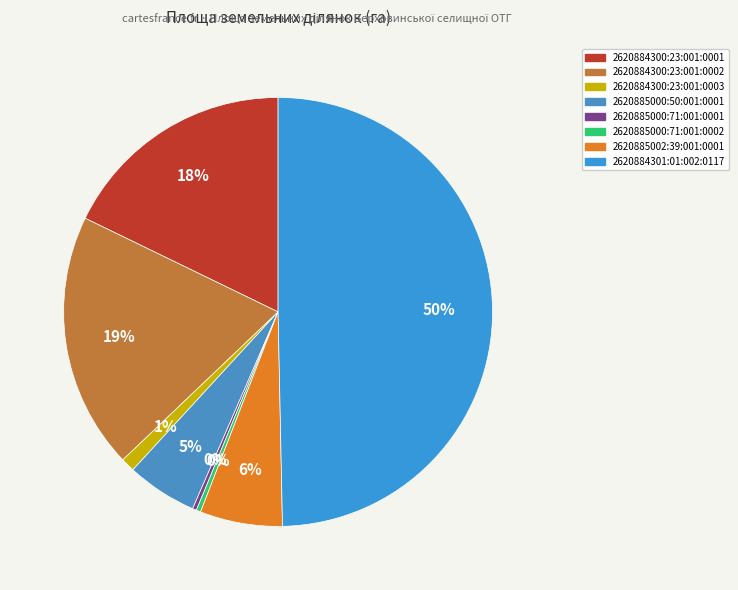

What is the total percentage of 2620884301:01:002:0117 and 2620884300:23:001:0003?

50.7%